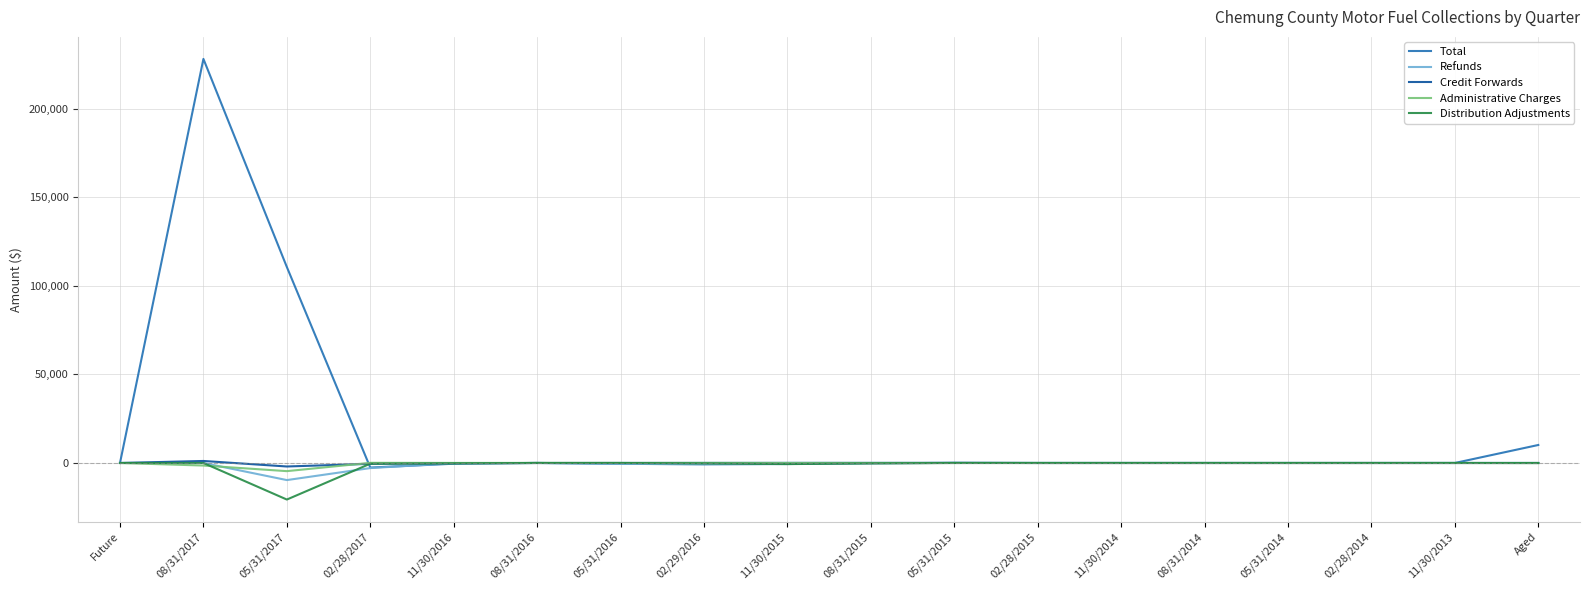

Which series has the largest total across all categories?

Total